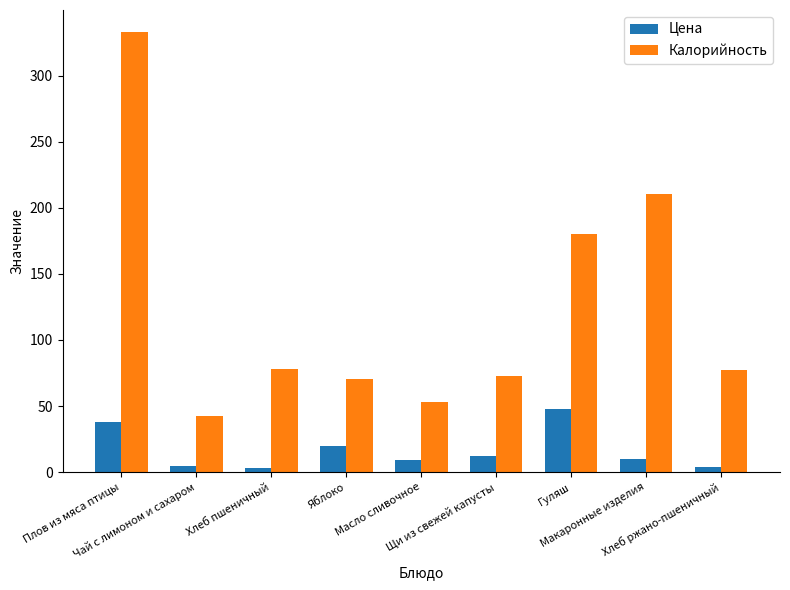

How many bars are there in total?

18